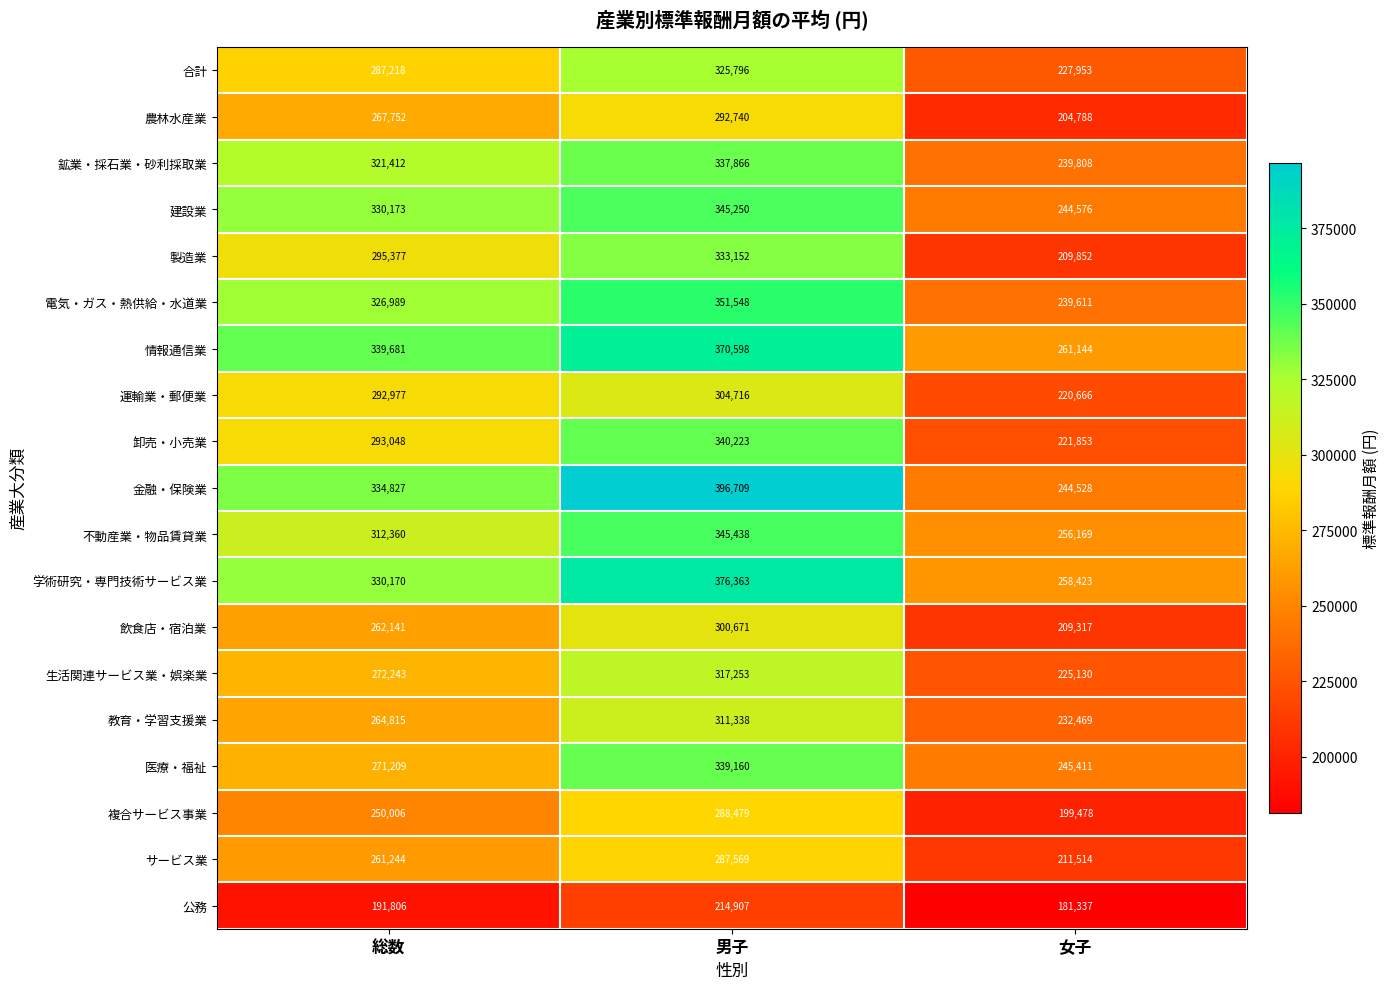

Count the 複合サービス事業 values in the range 199478 to 288479.

3